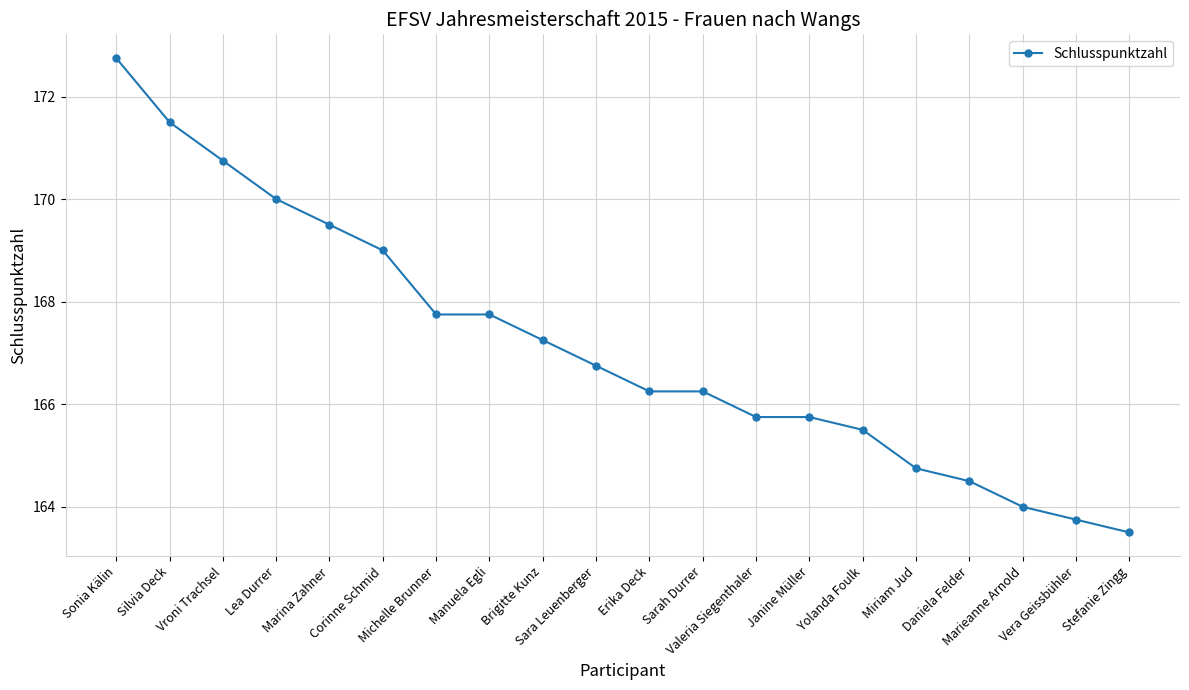

Is it true that the value at Valeria Siegenthaler is 165.8?

True